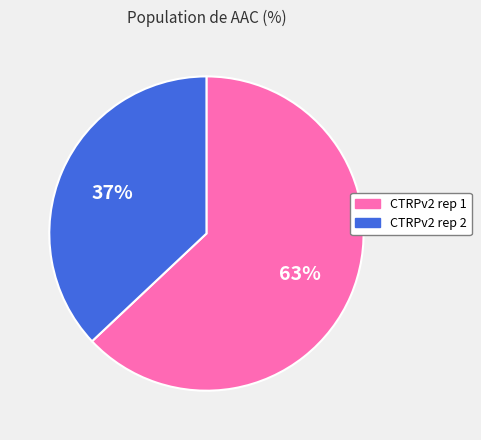

Do CTRPv2 rep 1 and CTRPv2 rep 2 together represent more than half of the pie?

Yes